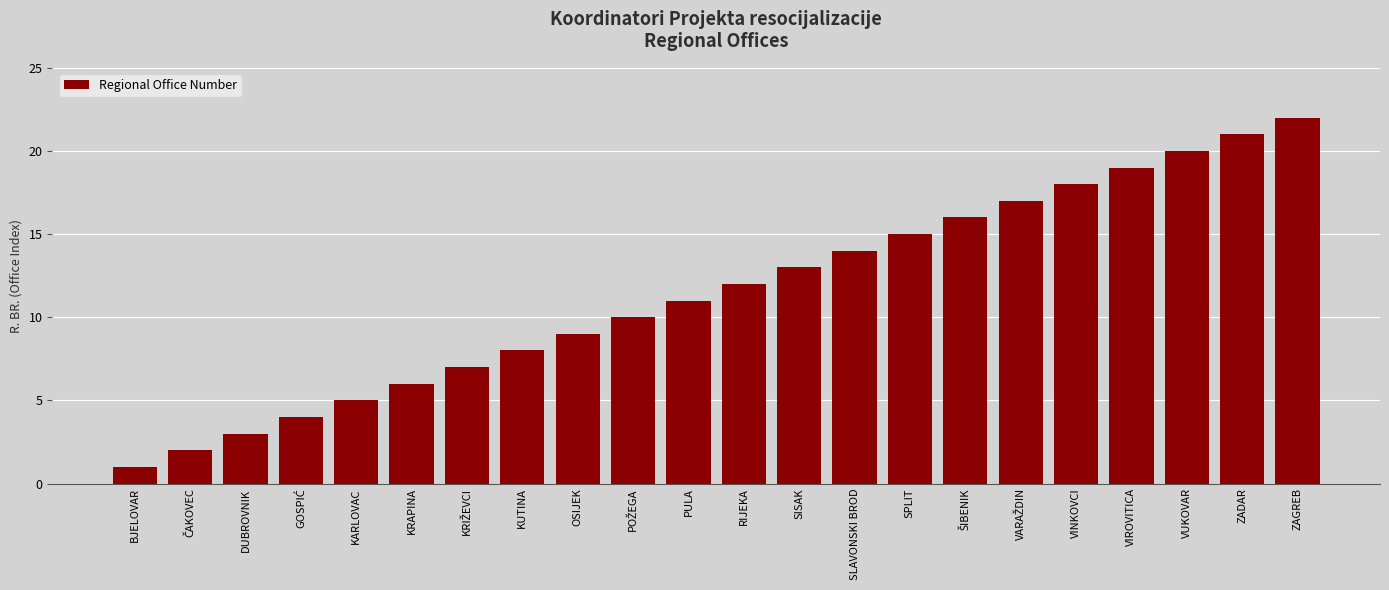

Between PULA and SISAK, which is larger?

SISAK